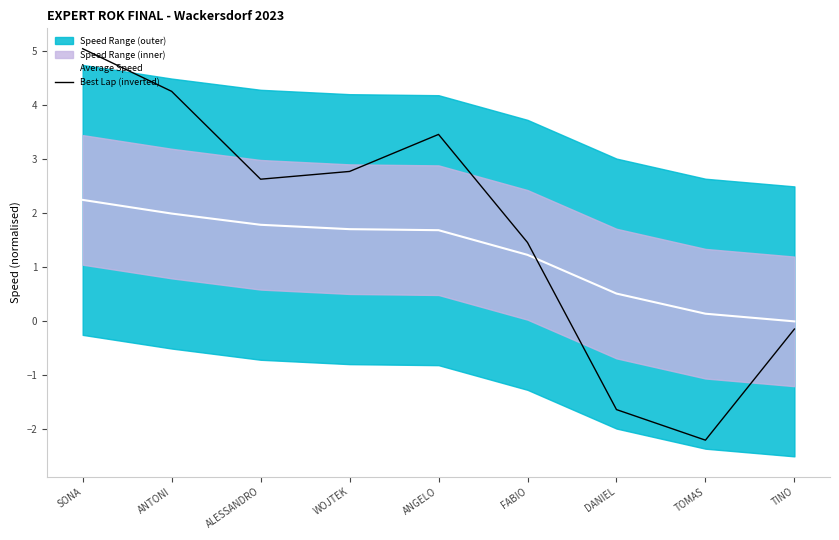

What is the difference between the second highest and minimum values in the Average Speed series?

2.0